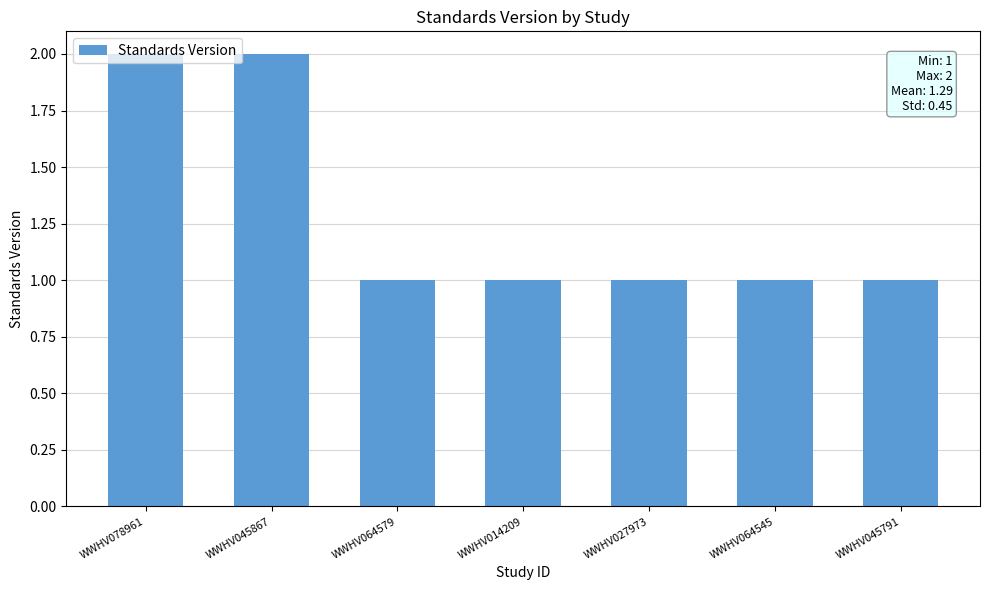

Are the bars grouped side by side (vs. stacked)?

No